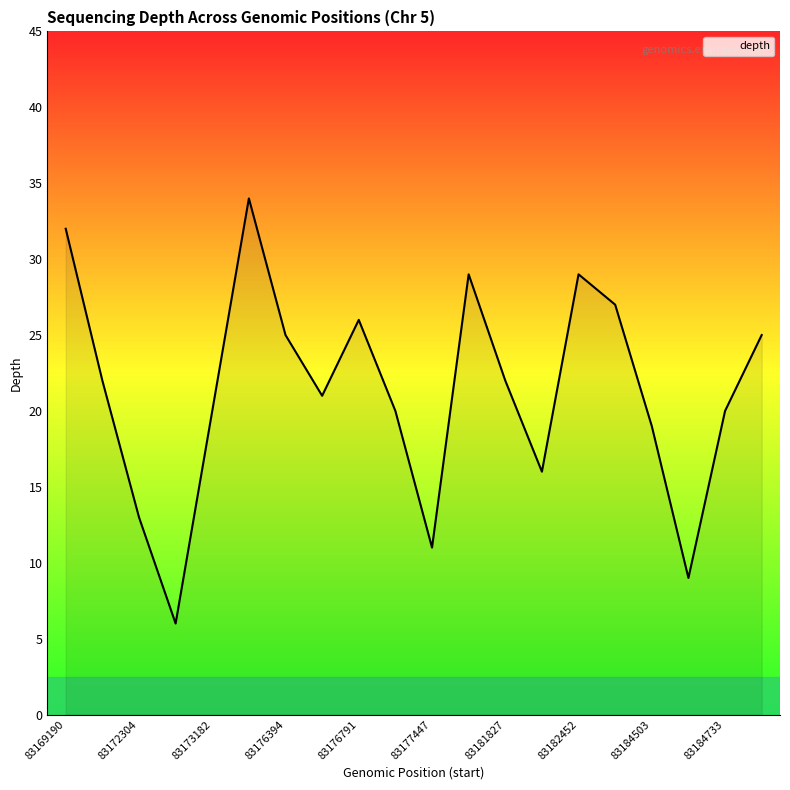

What is the maximum value shown in the chart?

34